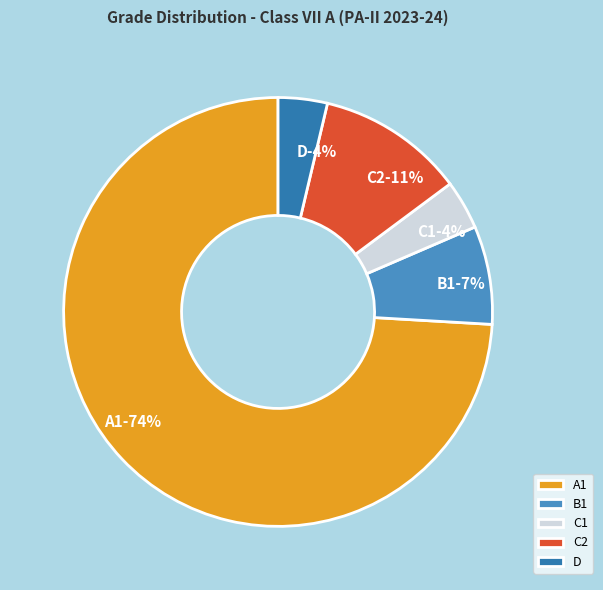

To the nearest percent, what portion does A1 represent?

74%